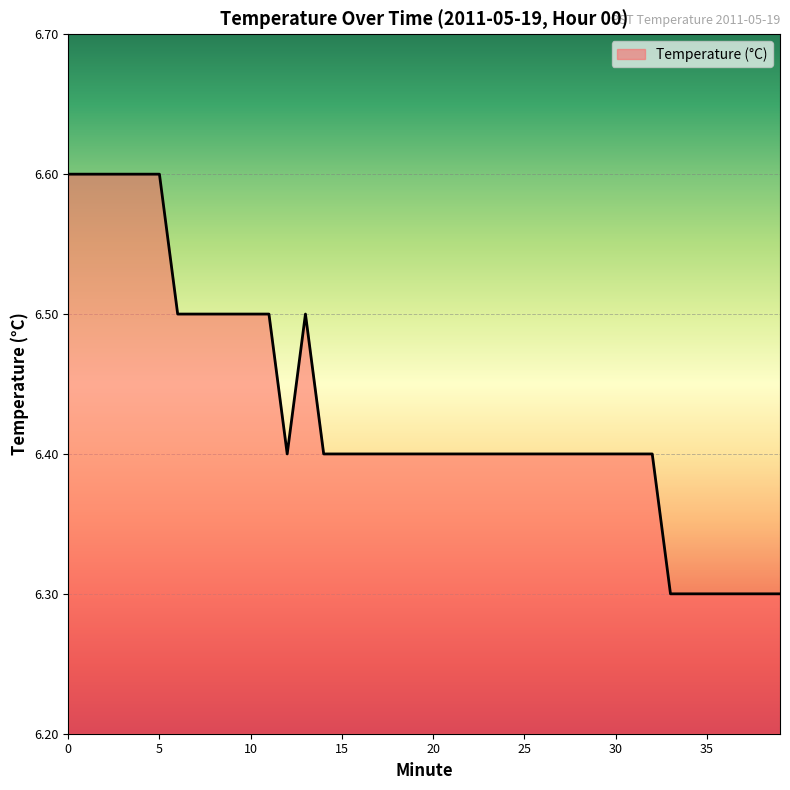

What is the difference between the maximum and minimum values?

0.3